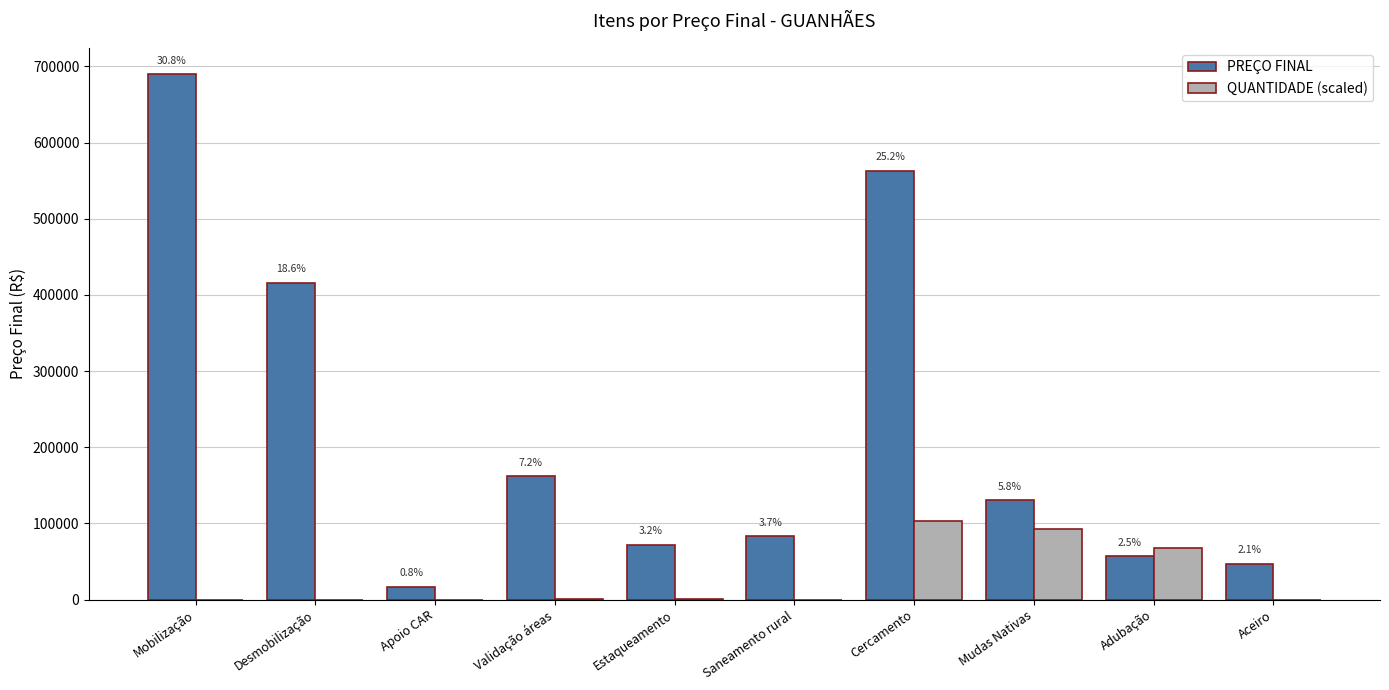

What is the label of the 9th bar from the left?

Adubação